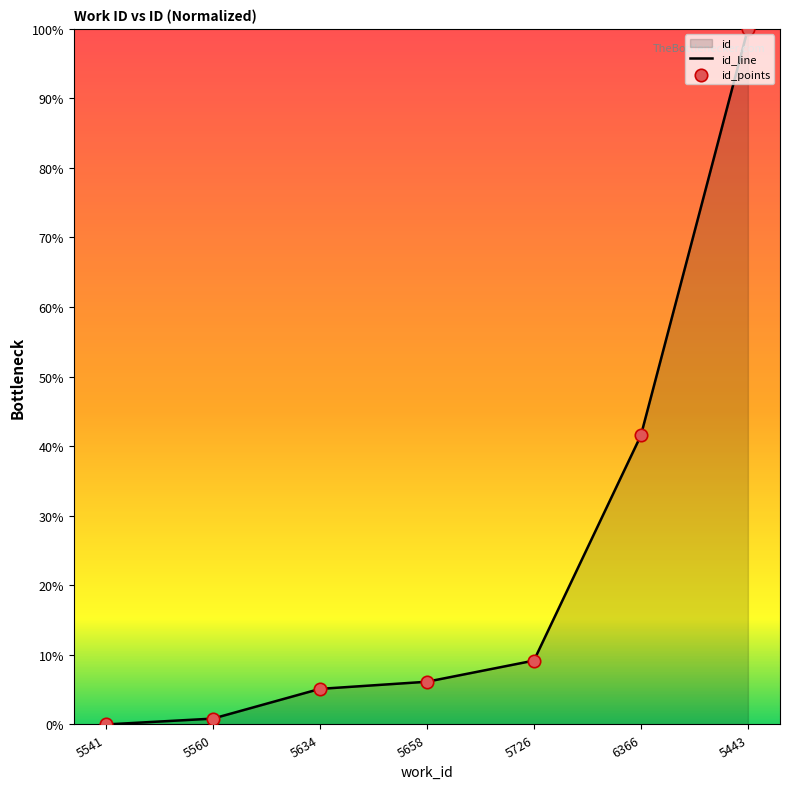

What position from the right is 5726?

3